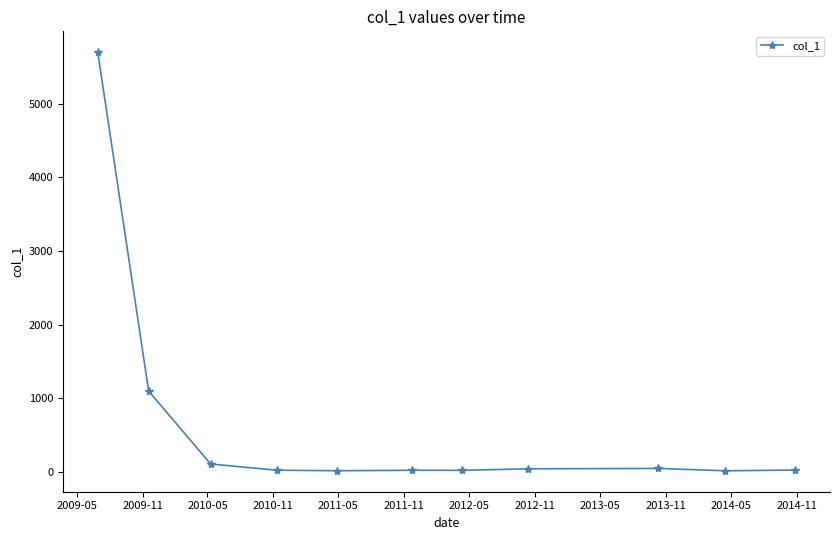

True or false: there are more than 0 points higher than both neighbors.

True